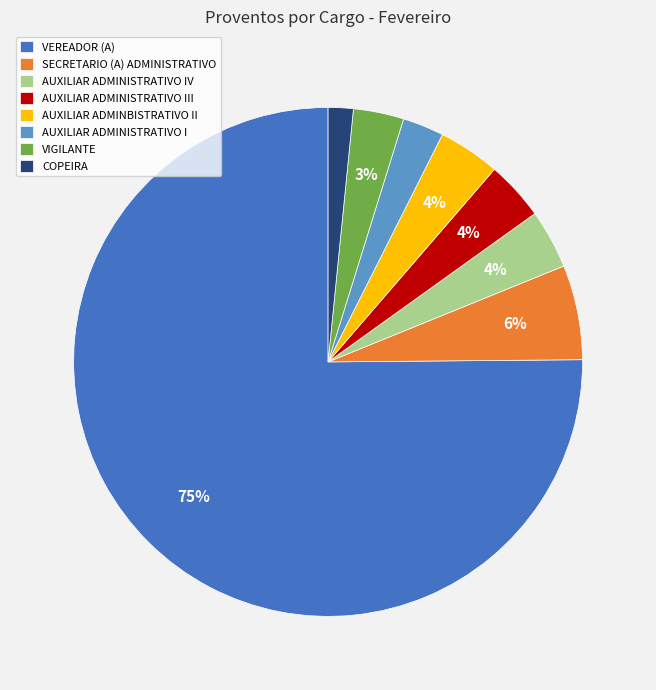

Is there any slice that represents more than half of the pie?

Yes